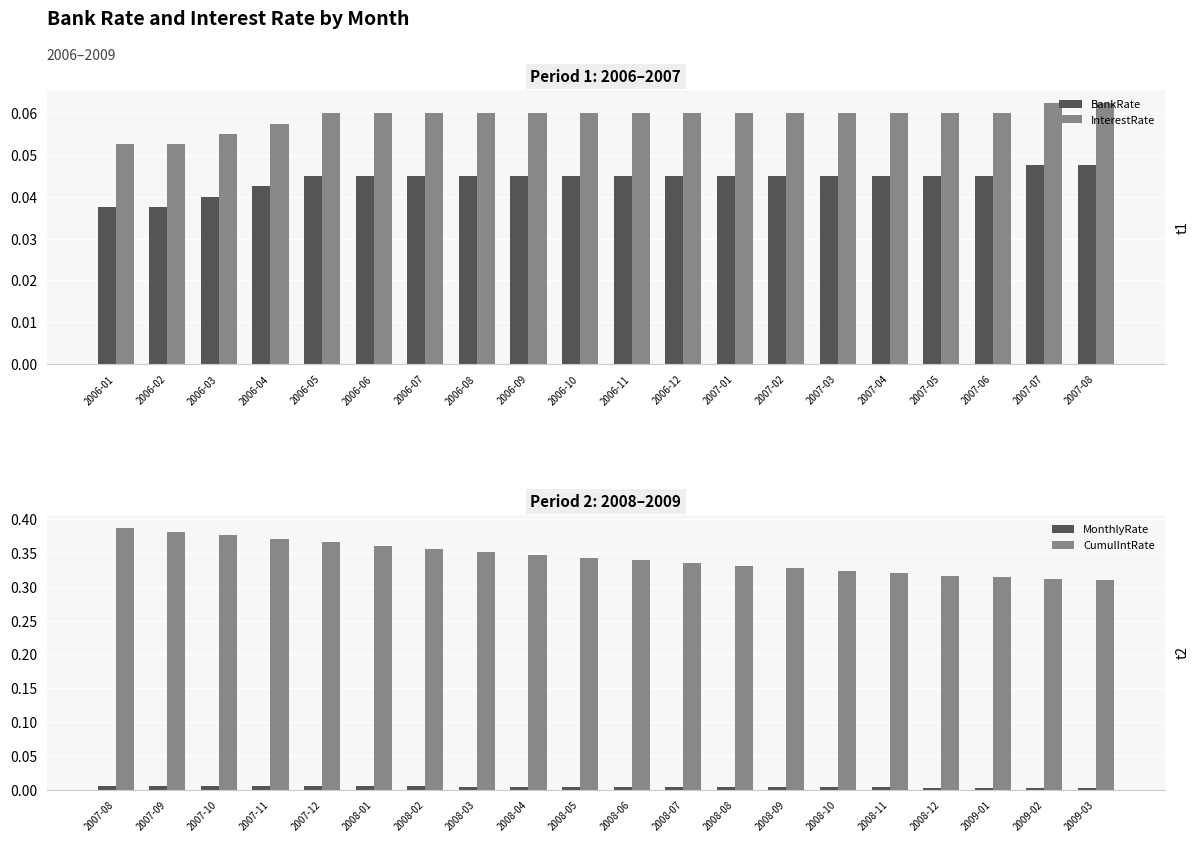

At how many categories does at least one series exceed 0?

20